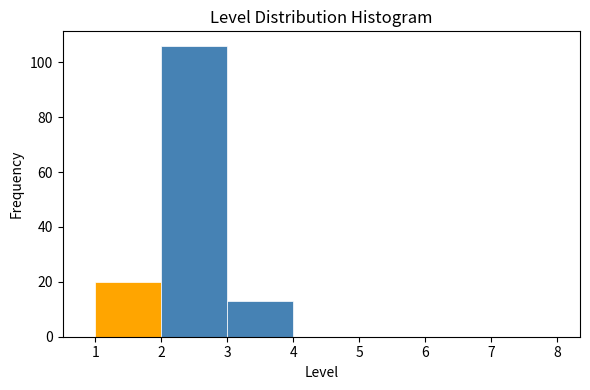

Reading left to right, list every bar in this chart as the range it spans on the x-axis followed by its height. The values are not printed on the chart, so give them approximately, as read against the axis.

1 to 2: 20
2 to 3: 106
3 to 4: 14
4 to 5: 0
5 to 6: 0
6 to 7: 0
7 to 8: 0